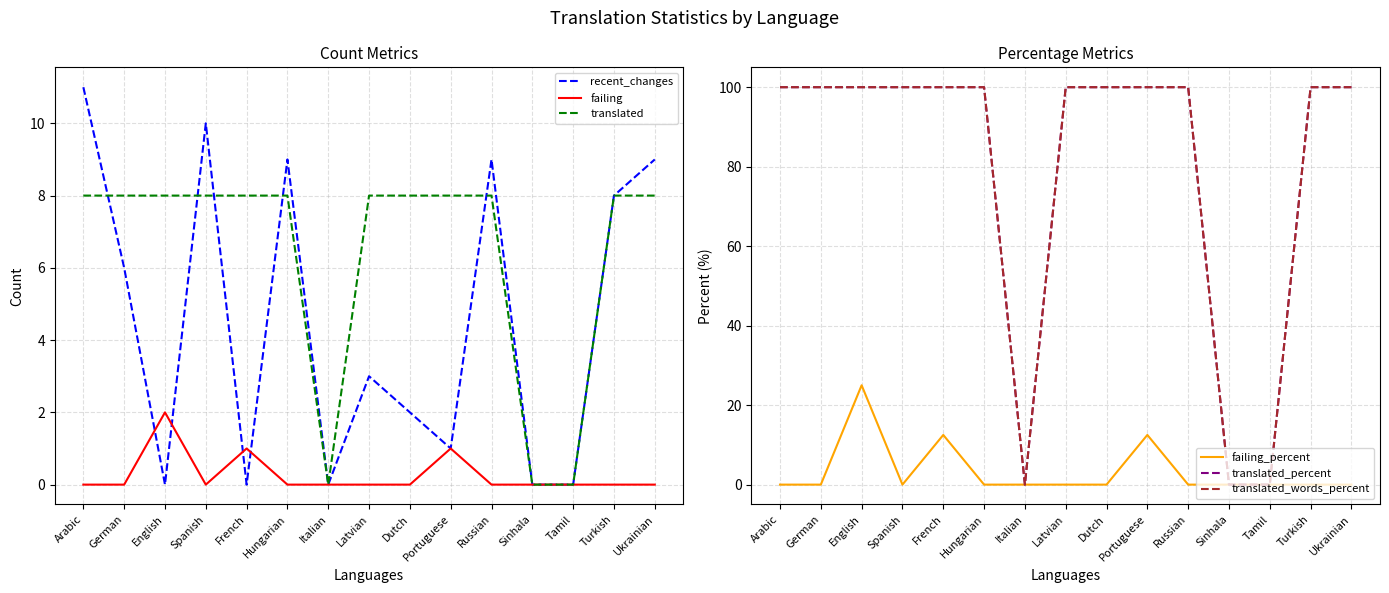

How many lines are shown in the chart?

6